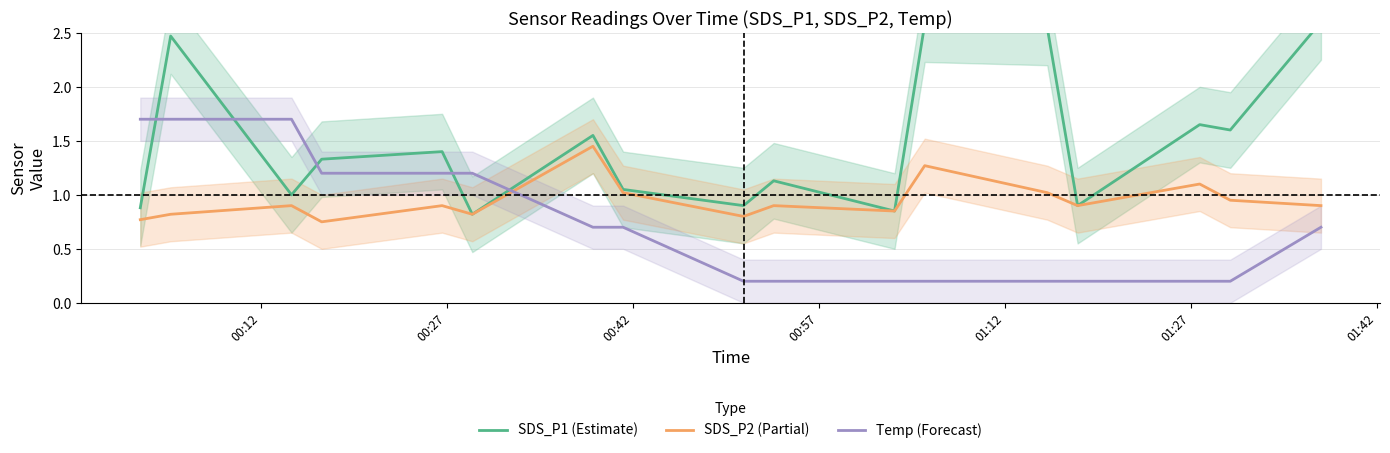

True or false: SDS_P2 (Partial) has more than 2 points higher than both neighbors.

True